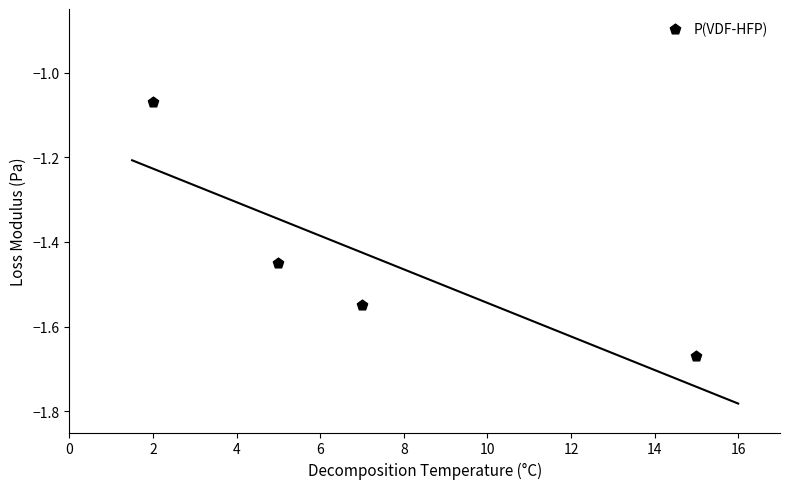

What is the range of Y values (max minus min)?

0.6